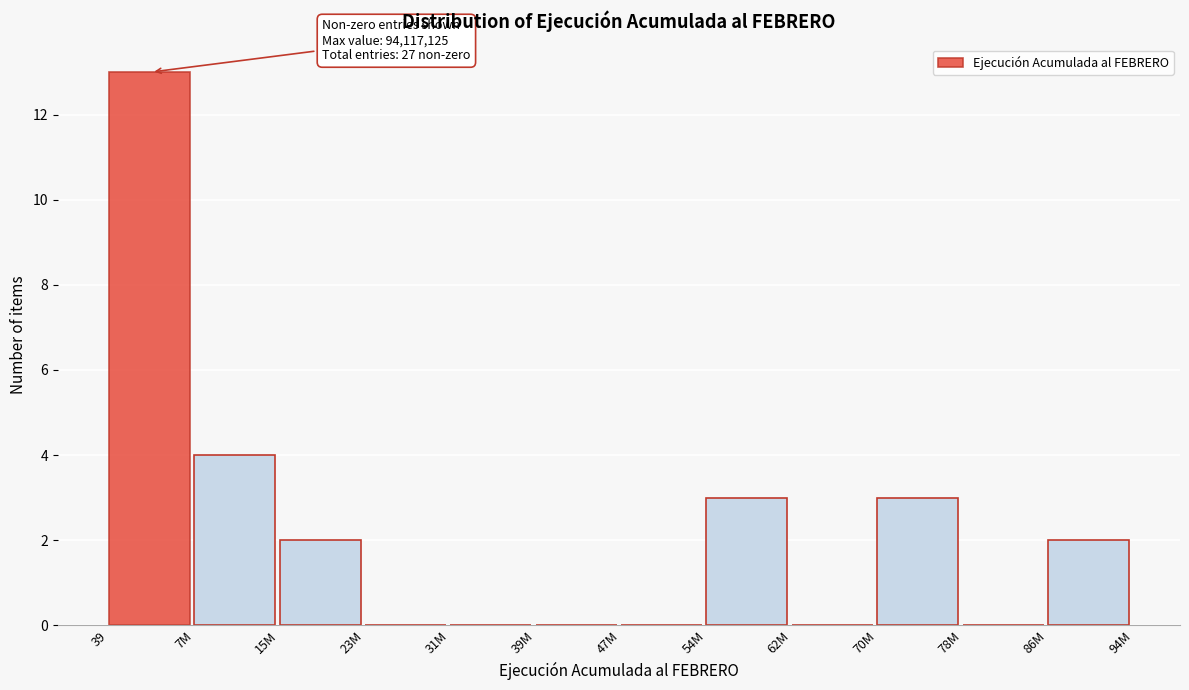

Reading right to left, list all the values displayed in this chart.

86M=2	78M=0	70M=3	62M=0	54M=3	47M=0	39M=0	31M=0	23M=0	15M=2	7M=4	39=13